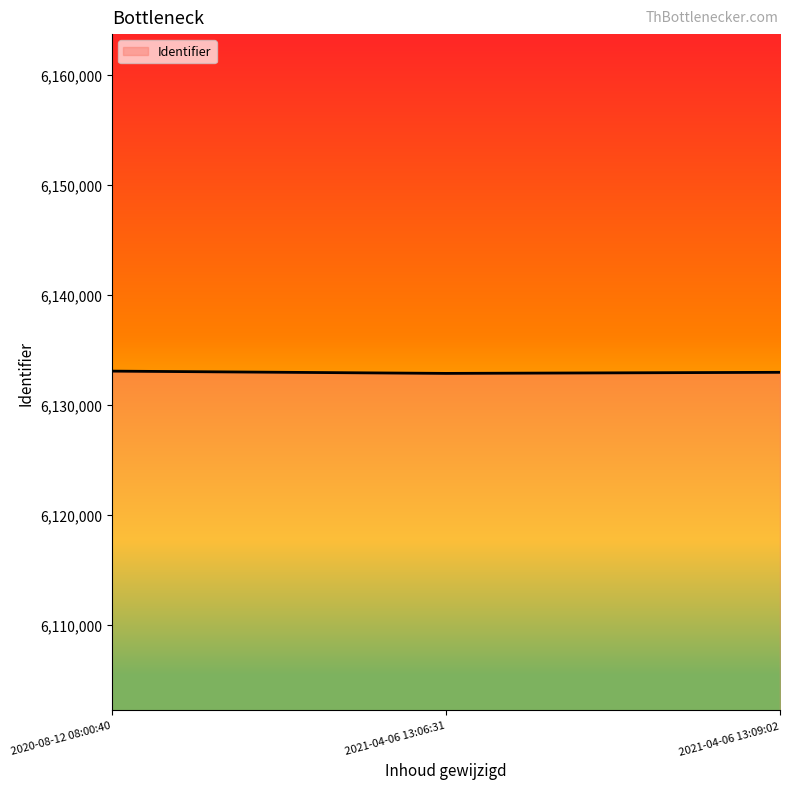

How many lines are shown in the chart?

1